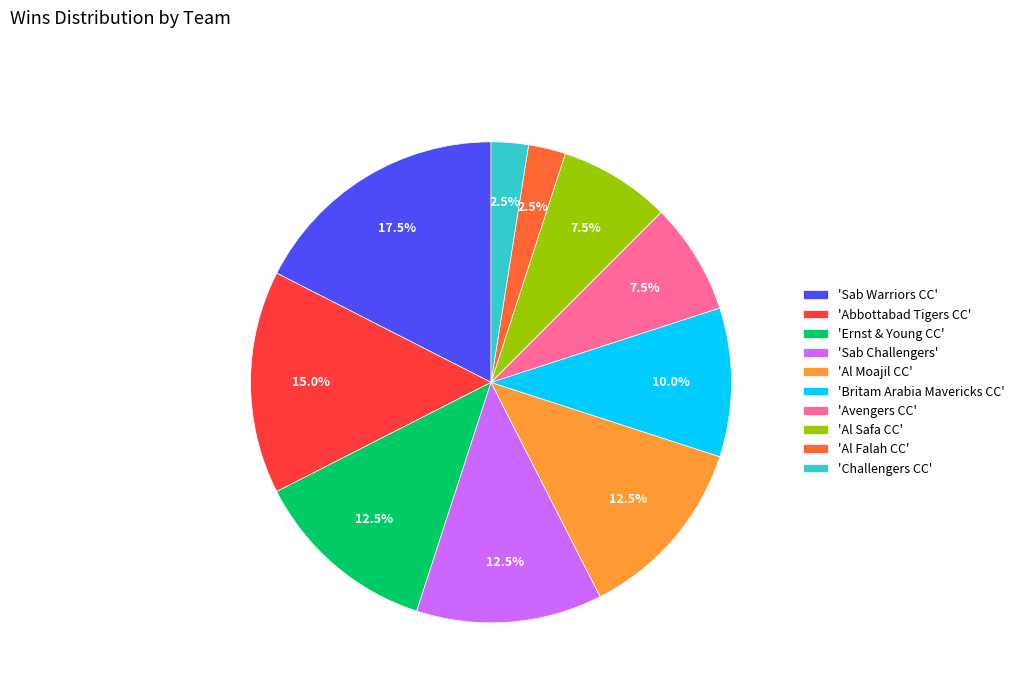

Is there any slice that represents more than half of the pie?

No